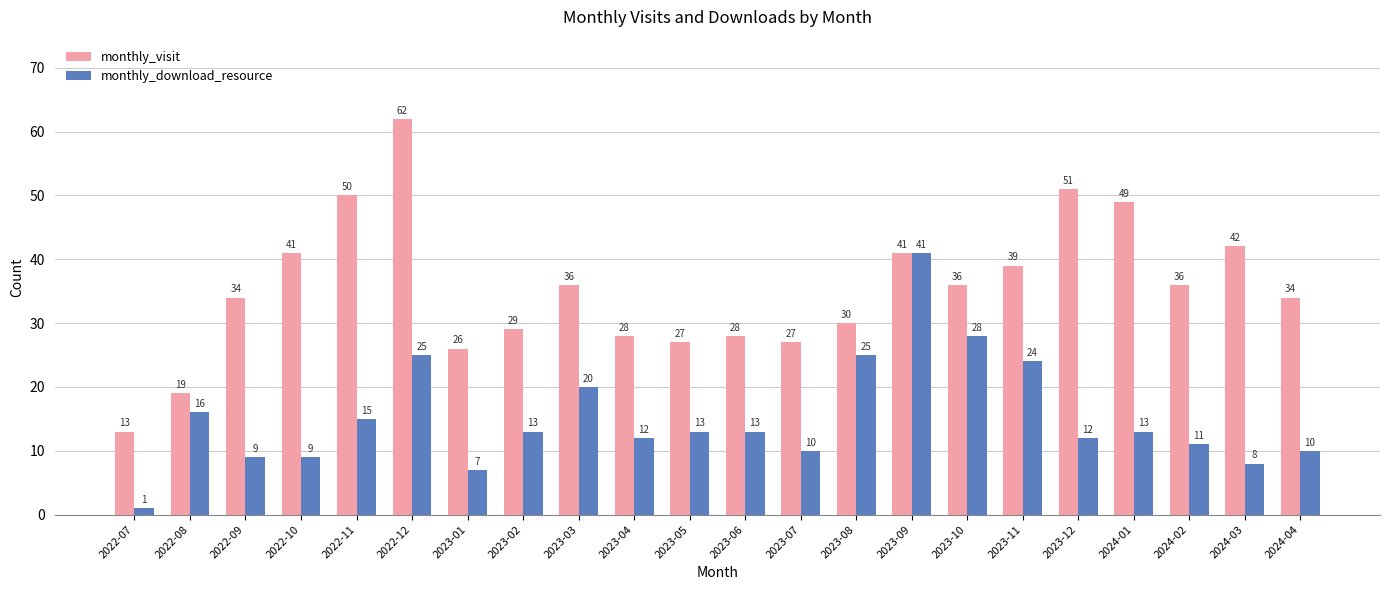

How many groups of bars are there?

22